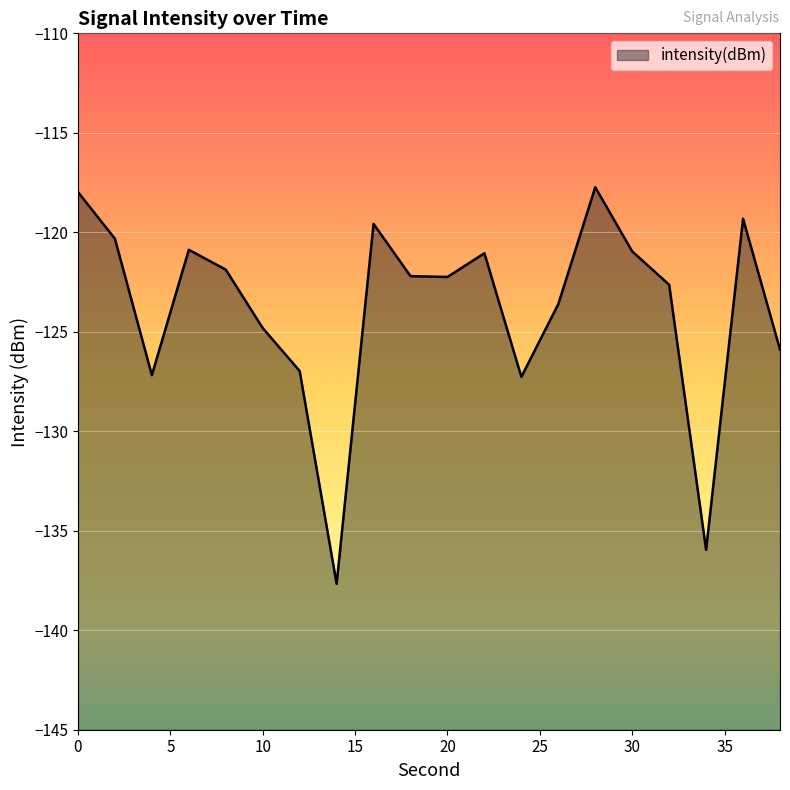

The value at 36 is -29.9. True or false?

False